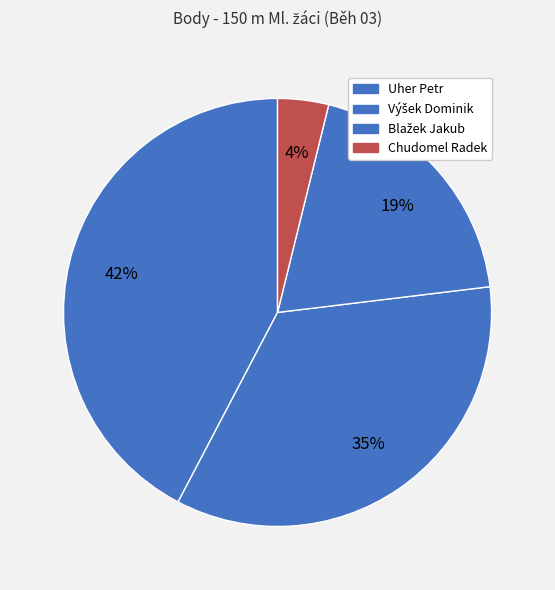

To the nearest percent, what is the difference between the largest and smallest slice percentages?

38%